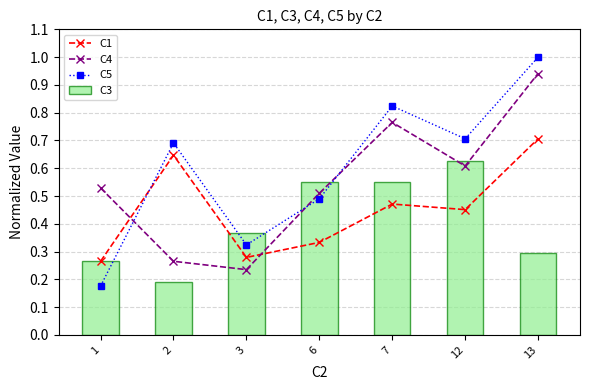

At which category is the sum across all series the highest?

13